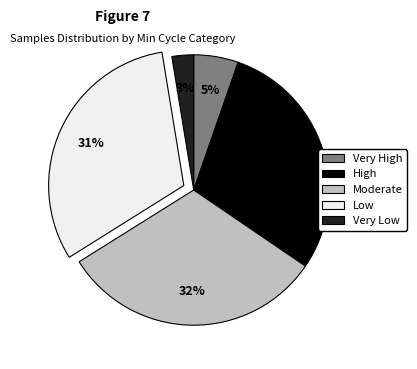

To the nearest percent, what is the difference between the largest and smallest slice percentages?

29%